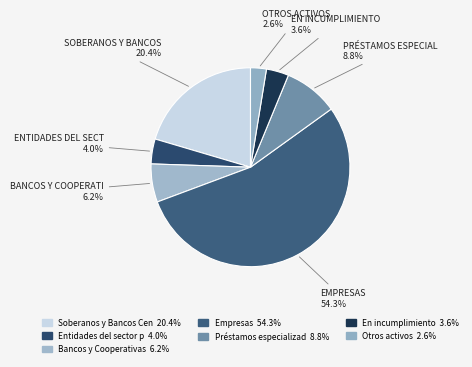

Is there a majority slice in this chart?

Yes